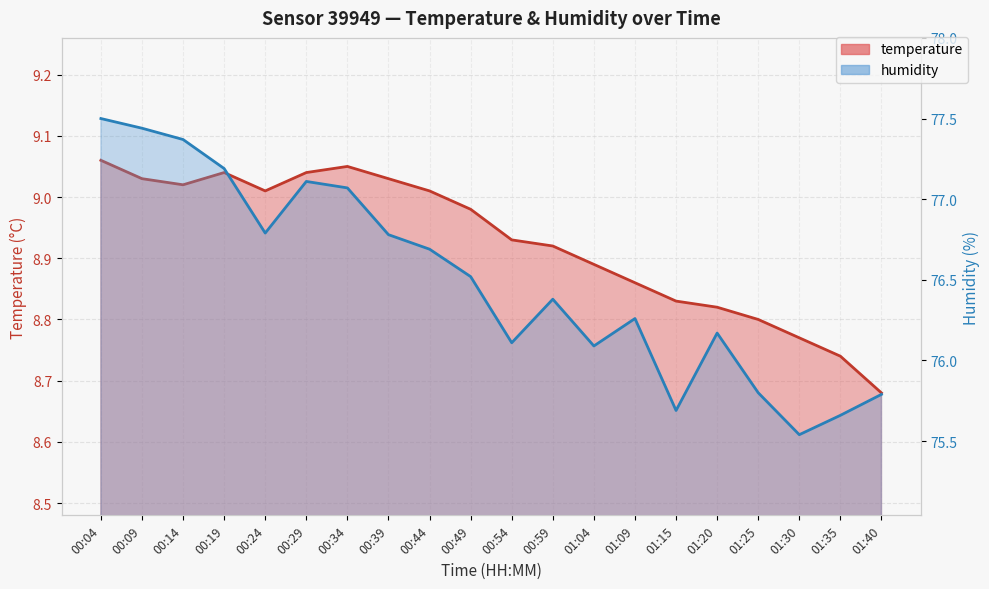

True or false: temperature has a value of 9.1 at 00:04.

True